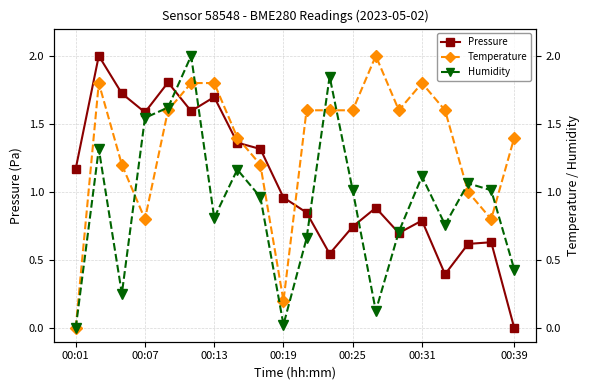

The Humidity series shows 1.0 at 18. True or false?

True